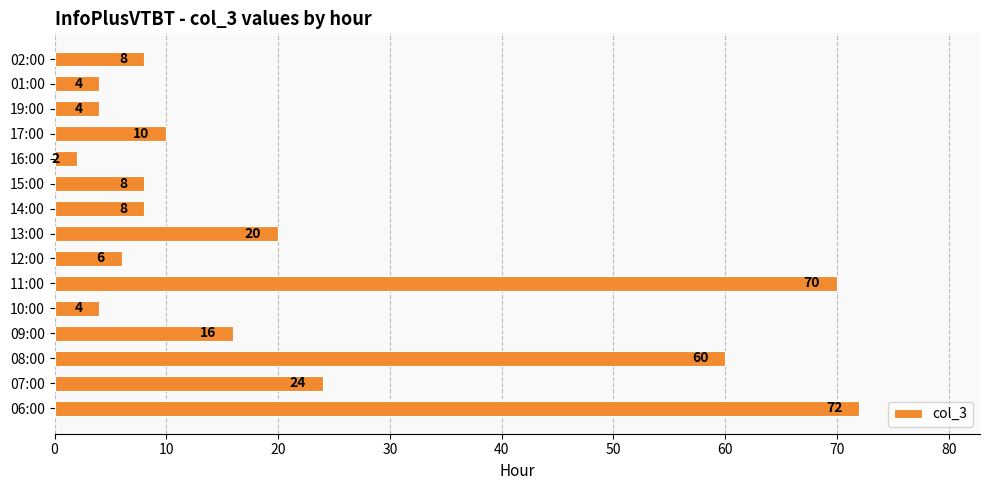

Reading top to bottom, what are all the values shown in this chart?

8	4	4	10	2	8	8	20	6	70	4	16	60	24	72